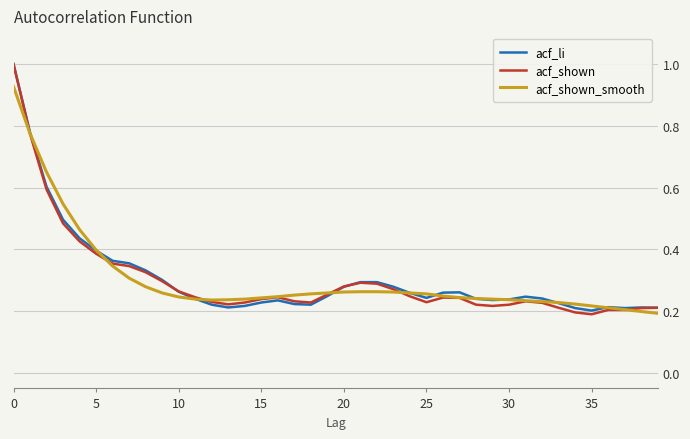

What is the maximum value for acf_shown?

1.0